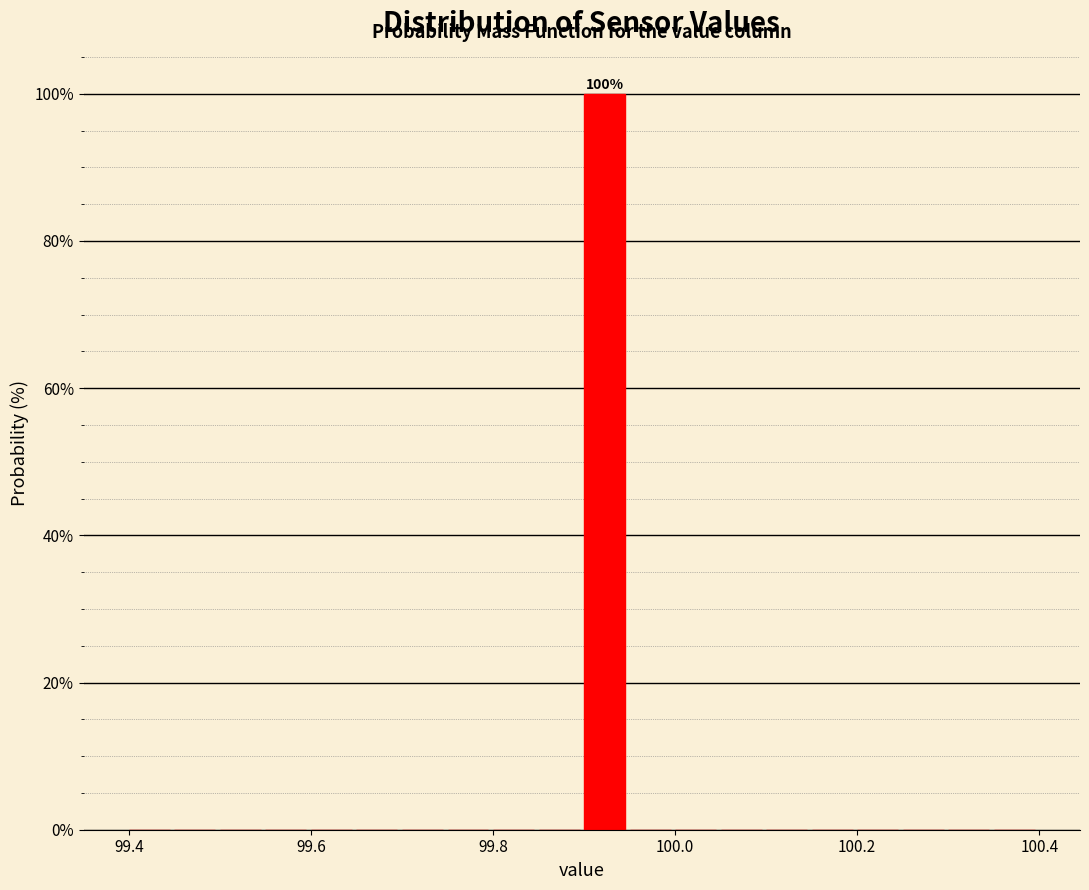

Read against the x-axis, roughly where is the centre of the tallest bar?

99.92